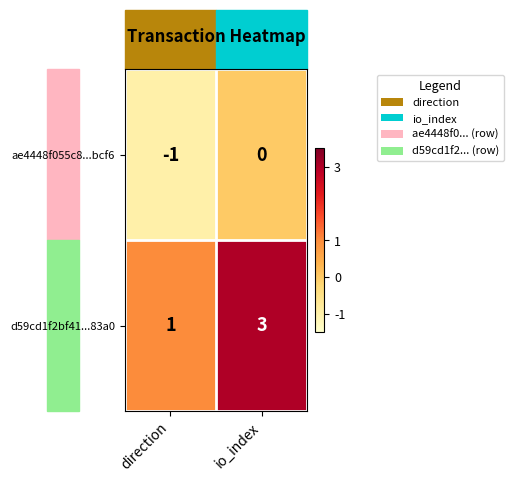

True or false: ae4448f055c8...bcf6 has a value of 0 at io_index.

True